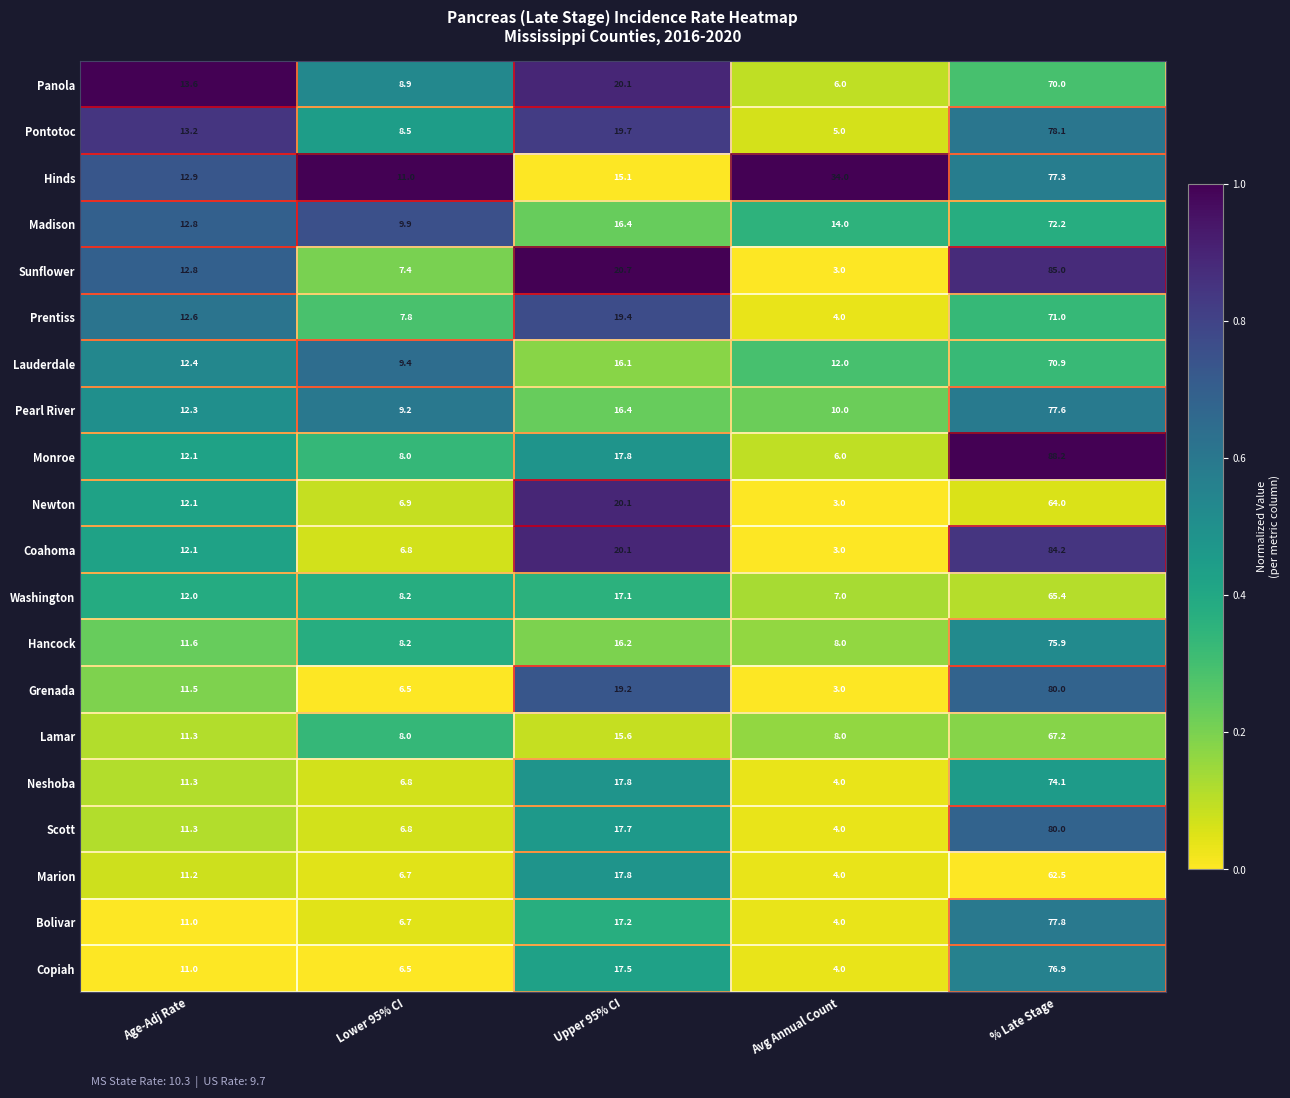

How many data points in Hinds are less than 15?

2